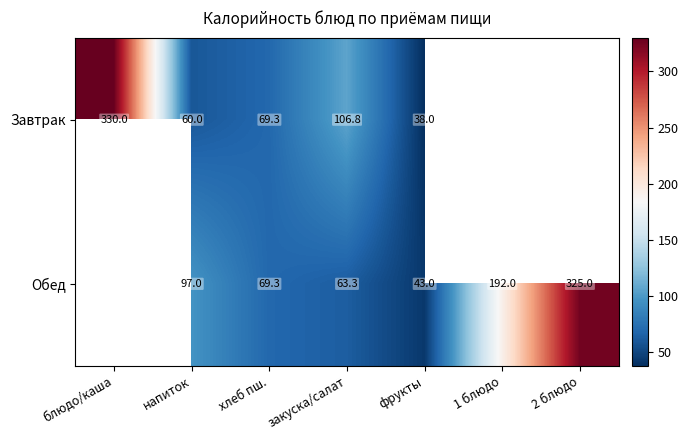

What is the total value across all series at хлеб пш.?

138.6